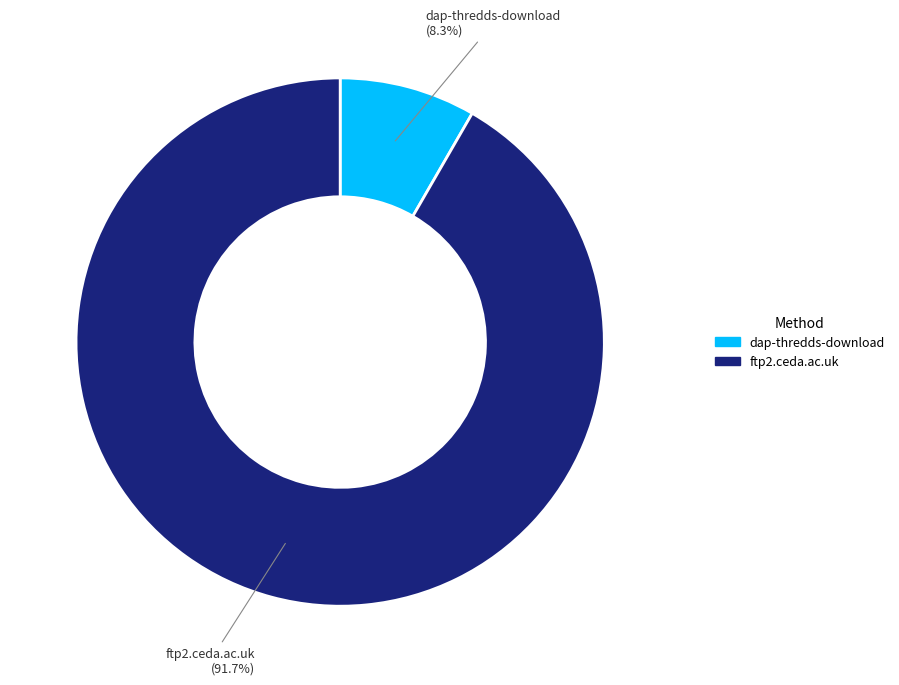

To the nearest percent, what is the average slice percentage?

50%